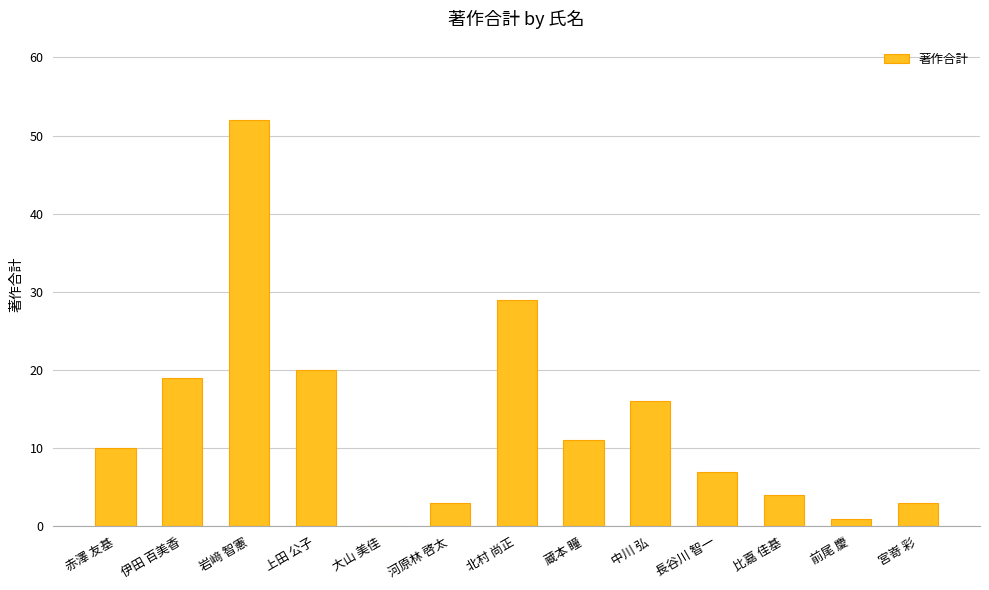

Which category has the highest value across all series?

岩﨑 智憲